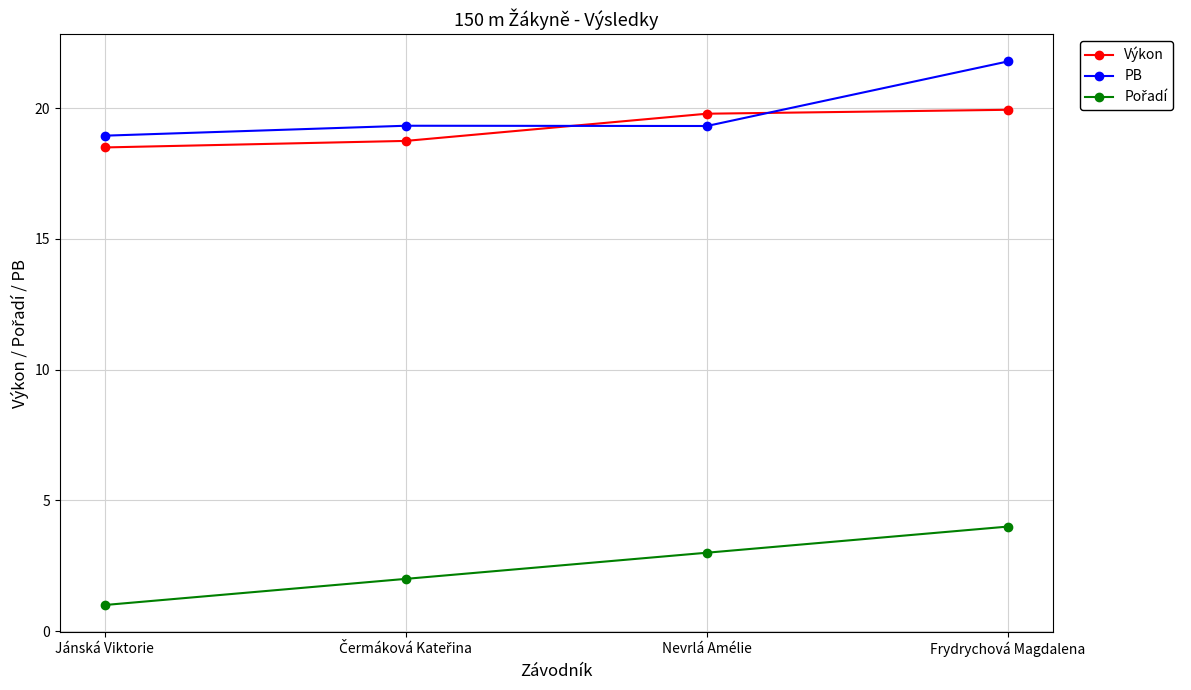

What value does the Výkon series have at Nevrlá Amélie?

19.8